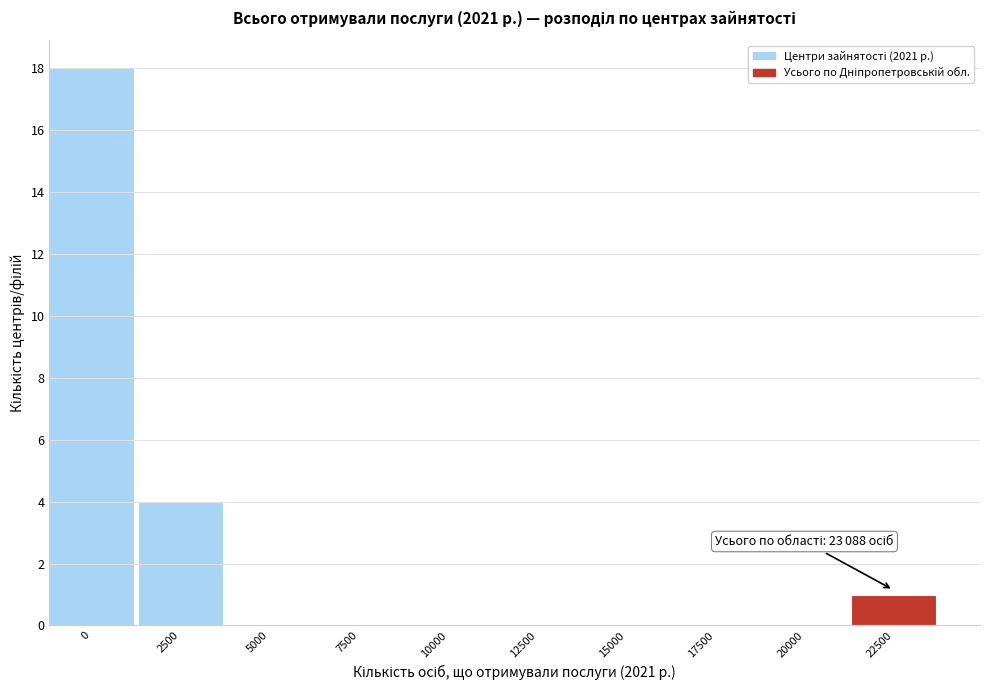

Reading left to right, extract all data points from this chart.

0=18	2500=4	5000=0	7500=0	10000=0	12500=0	15000=0	17500=0	20000=0	22500=1